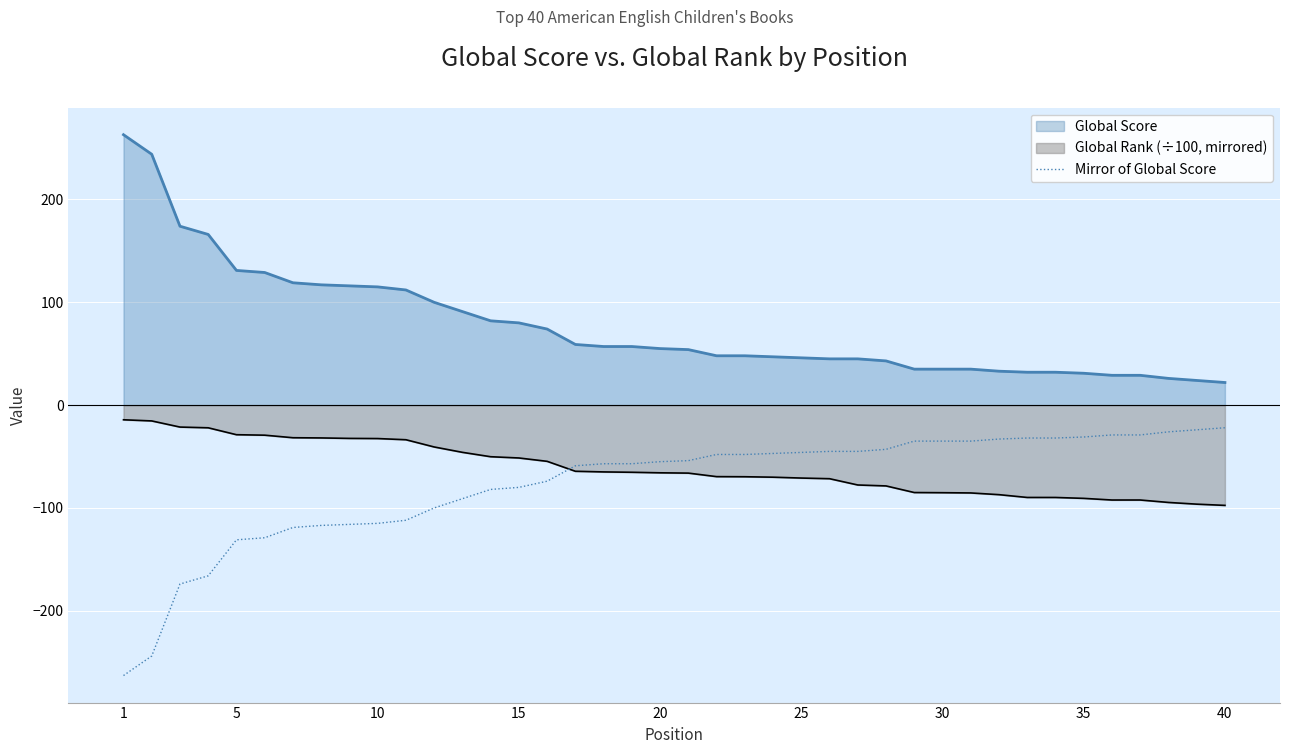

True or false: Global Rank (÷100, mirrored) and Global Score intersect in this chart.

False